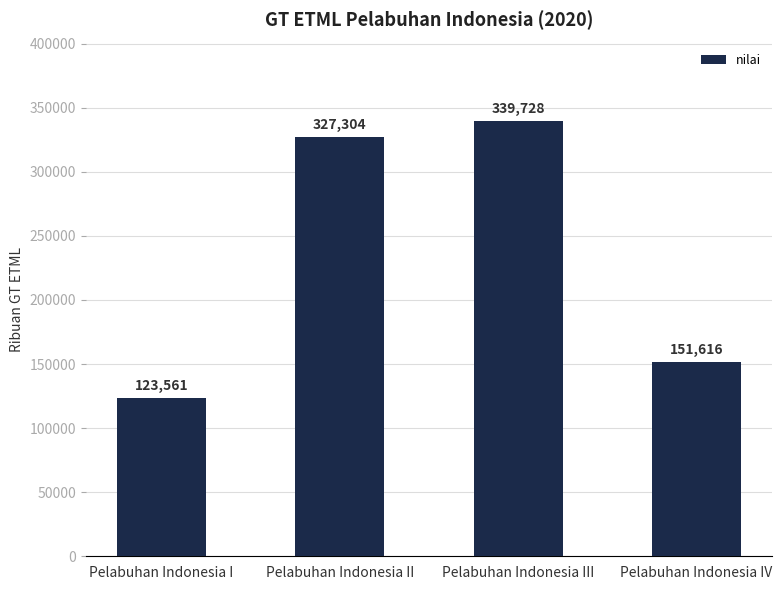

Is it true that the value at Pelabuhan Indonesia IV is 151616?

True